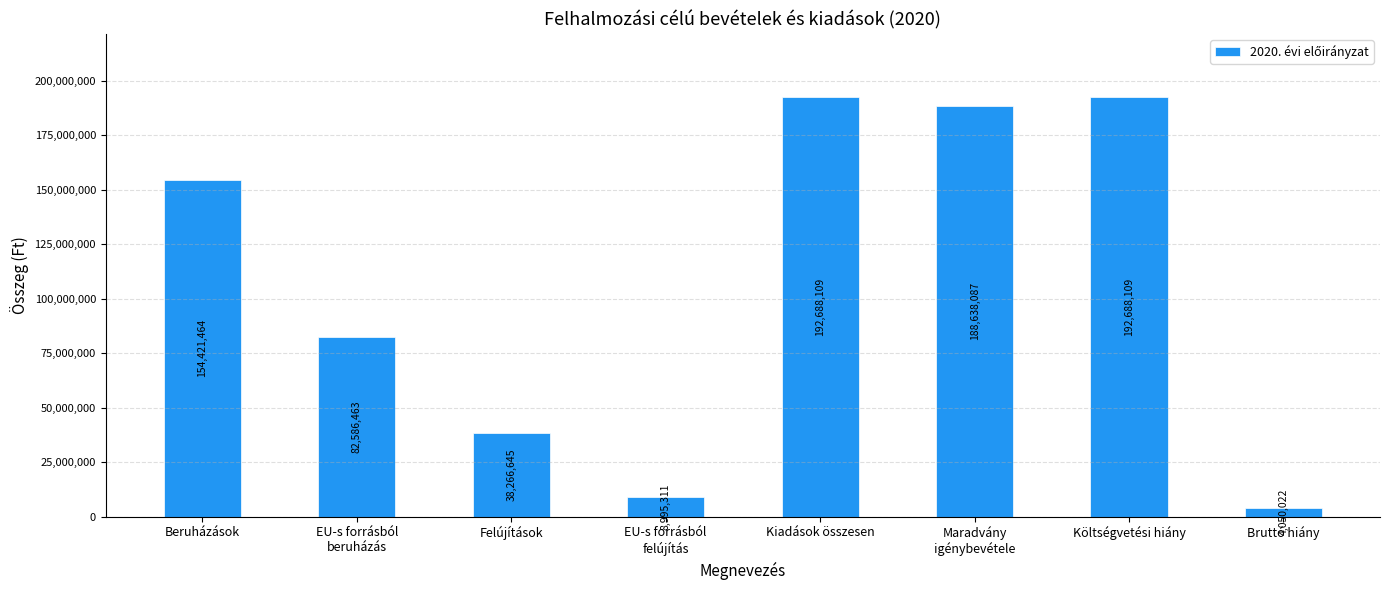

What is the average value?

107791776